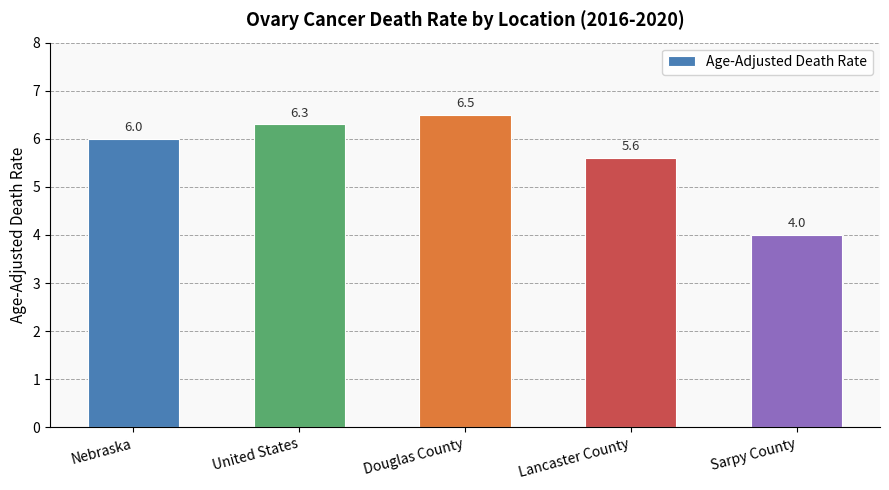

What is the label of the 2nd bar from the left?

United States